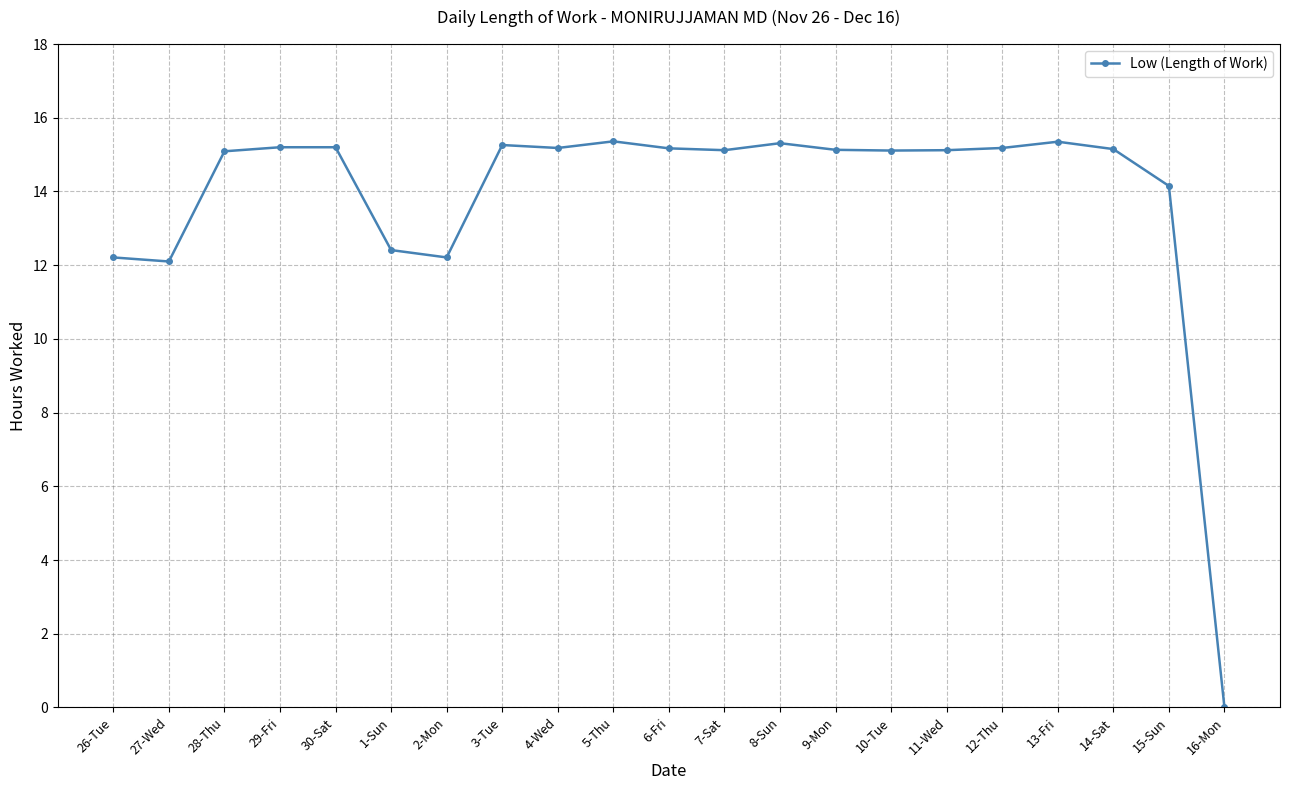

What is the difference between the maximum and minimum values?

15.4